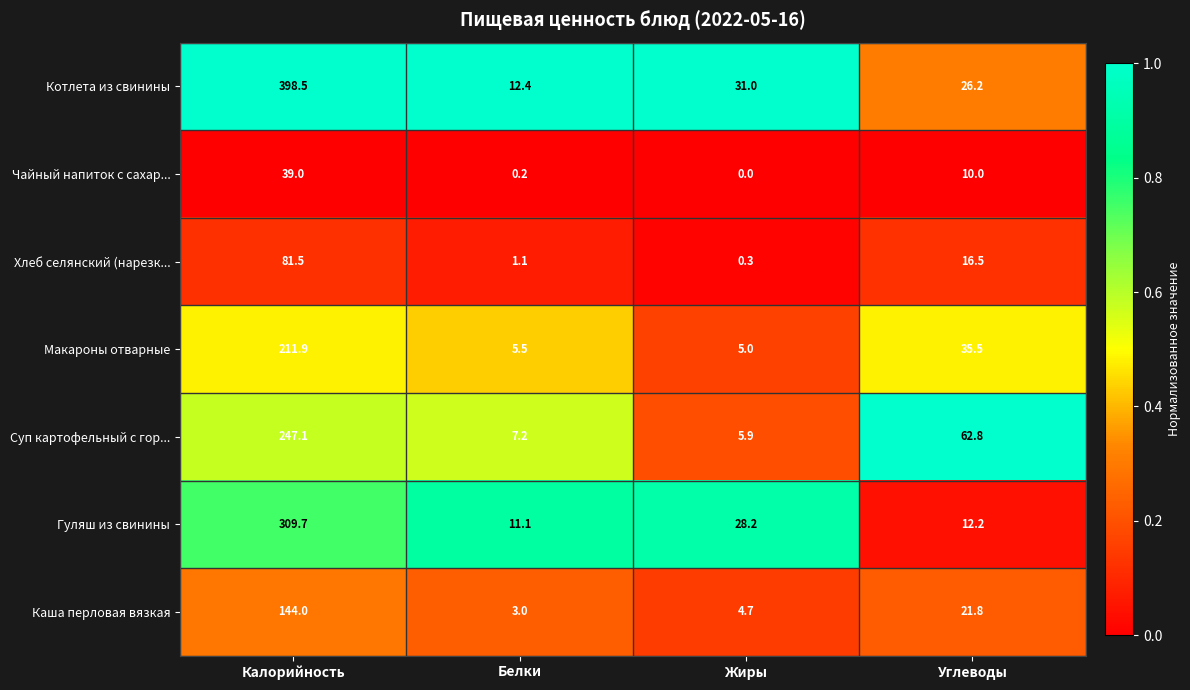

Rank the series by their maximum value, from lowest to highest.

Чайный напиток с сахар..., Хлеб селянский (нарезк..., Каша перловая вязкая, Макароны отварные, Суп картофельный с гор..., Гуляш из свинины, Котлета из свинины